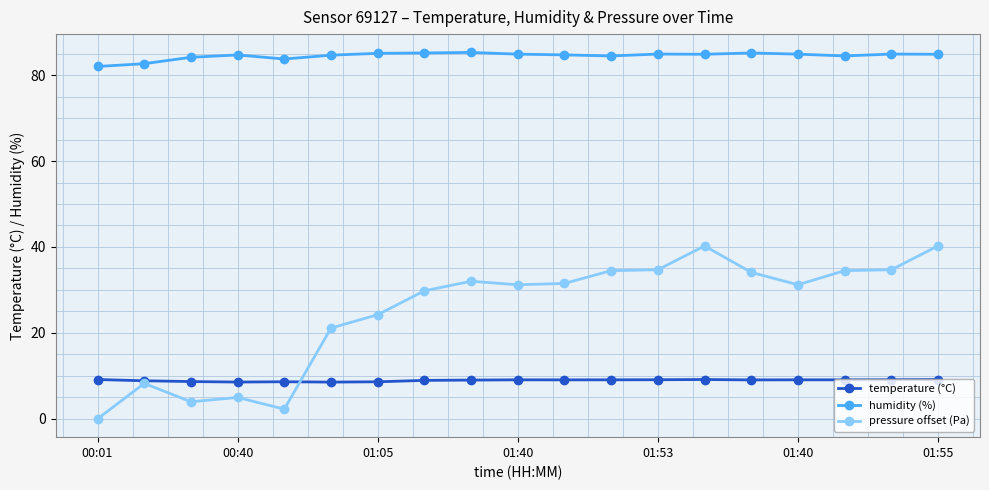

True or false: humidity (%) and pressure offset (Pa) cross at least once.

False